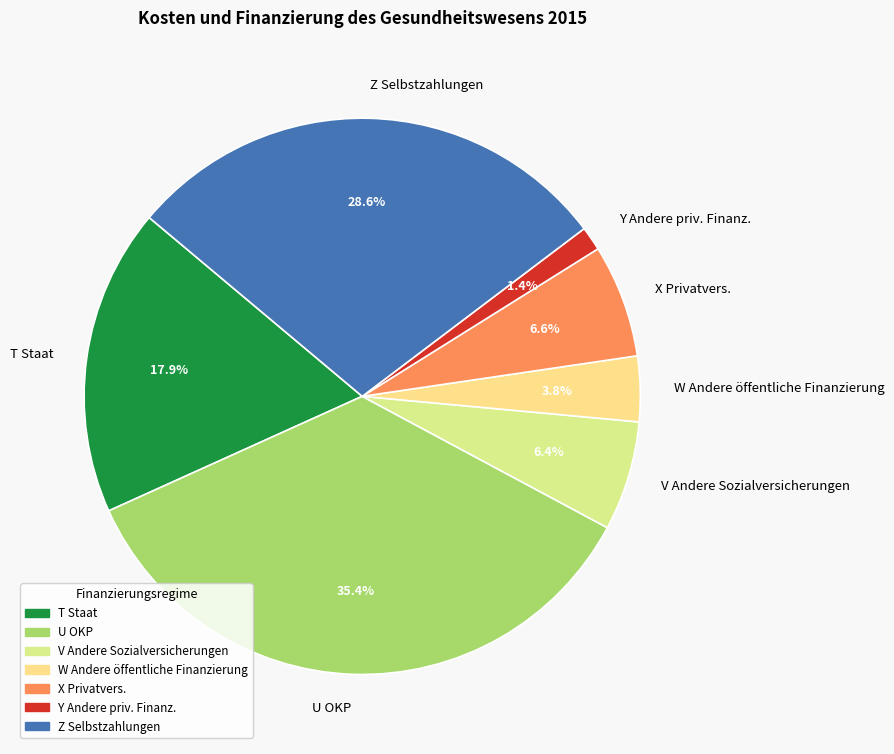

Is the sum of T Staat and W Andere öffentliche Finanzierung greater than half?

No